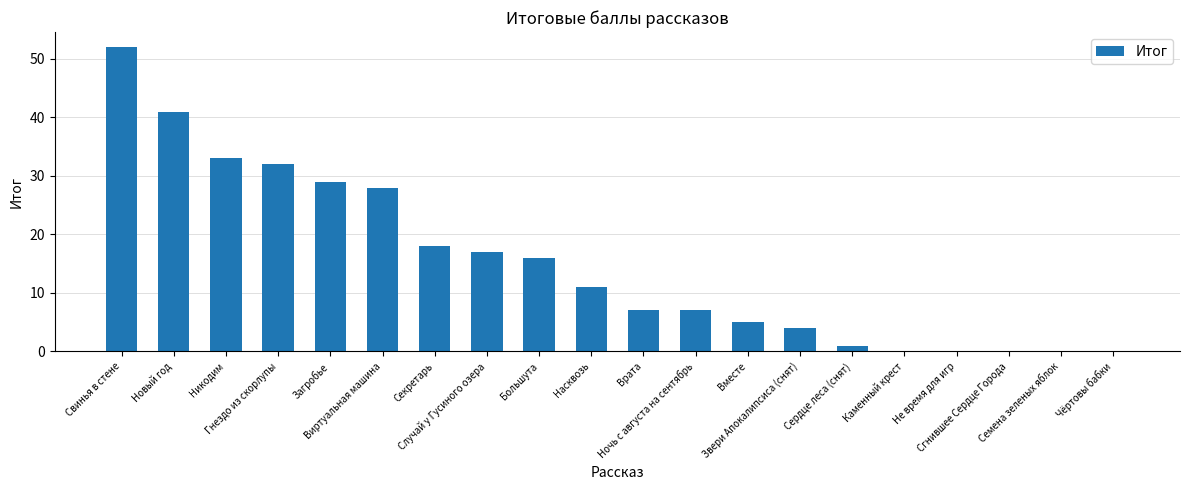

What is the sum of all values?

301